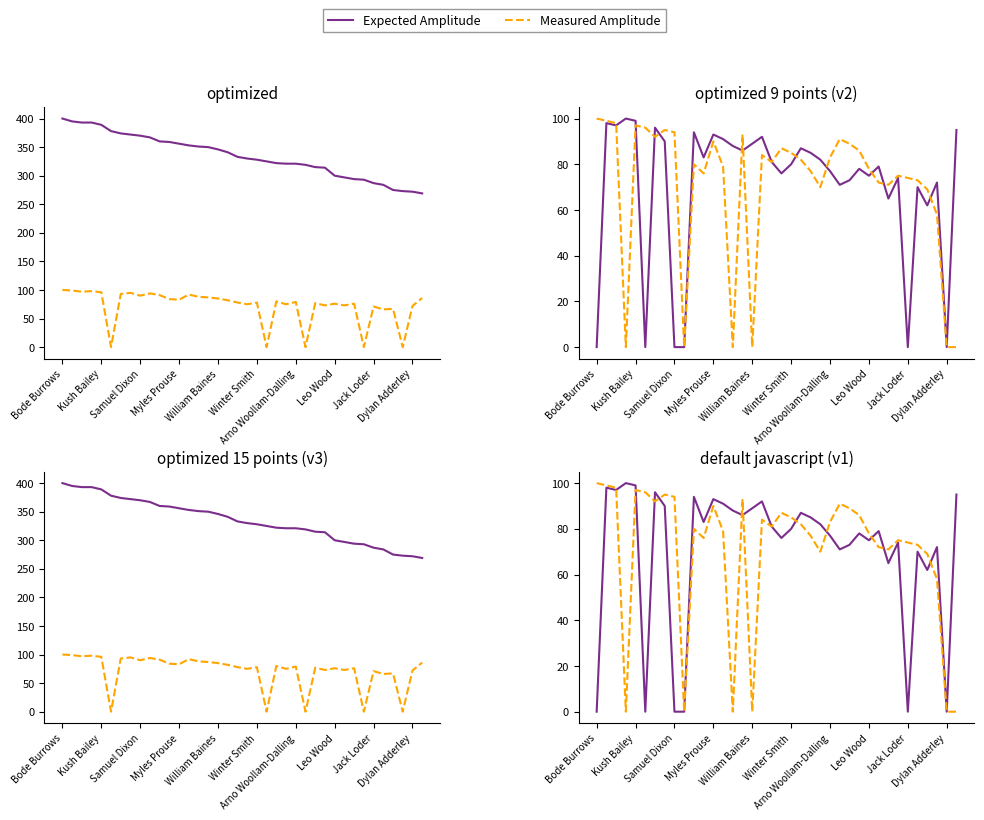

What is the value of the Measured Amplitude point at the 14th from the left?

79